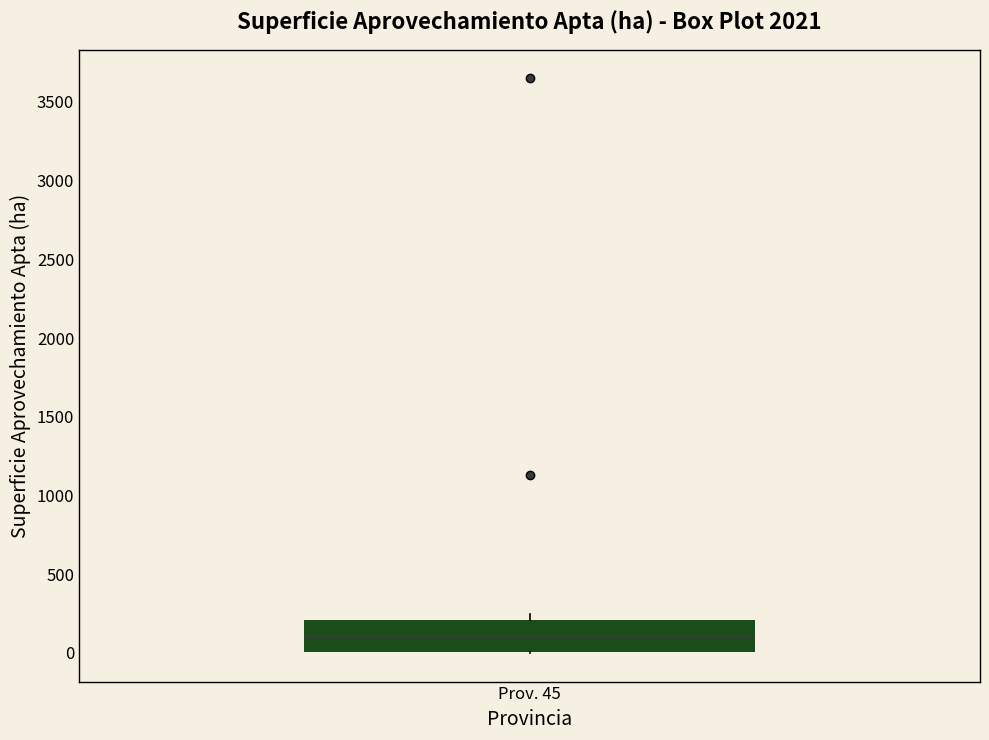

Read this box plot against the y-axis: the position of the median line, the range covered by the box, and the ends of both whiskers. The values are not printed on the chart, so give them approximately, as read against the axis.

median 100, box 0 to 200, whiskers 0 to 250